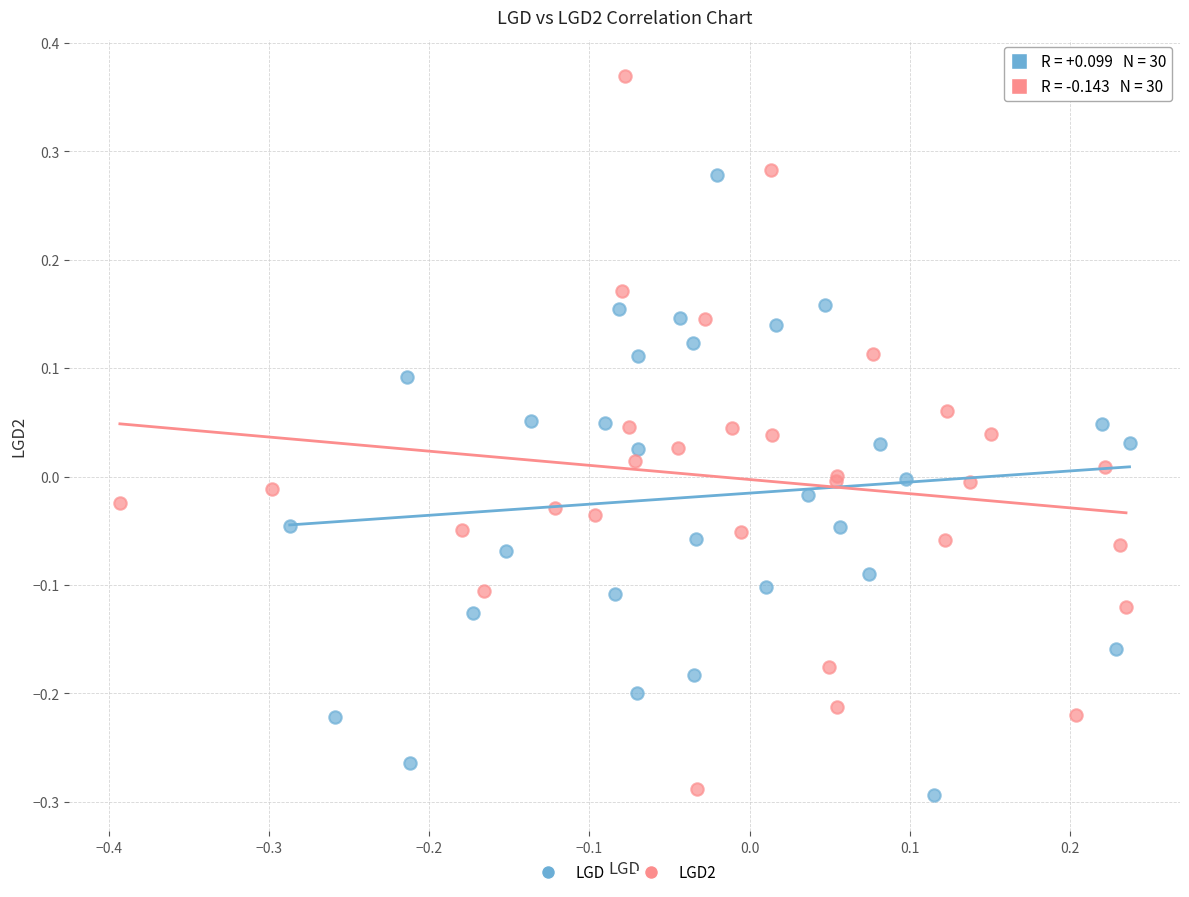

Which series has the widest spread of Y values?

LGD2